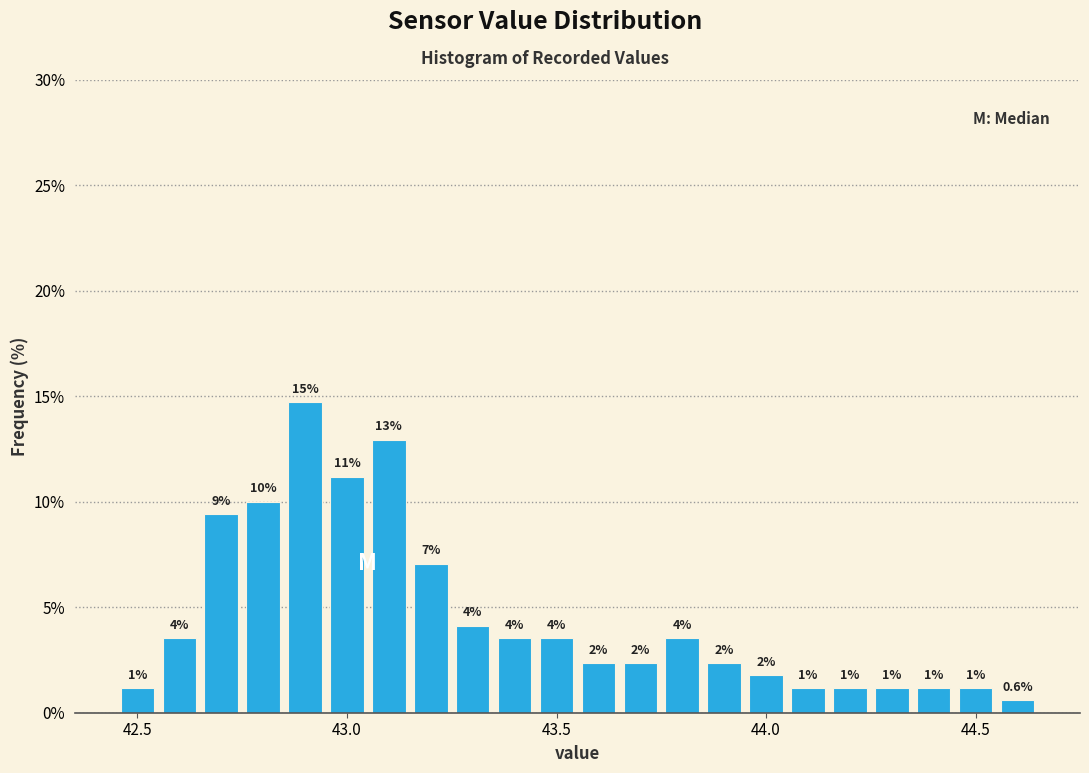

Around what value on the x-axis is the tallest bar? Give the approximate position of its centre, as read against the axis.

42.90